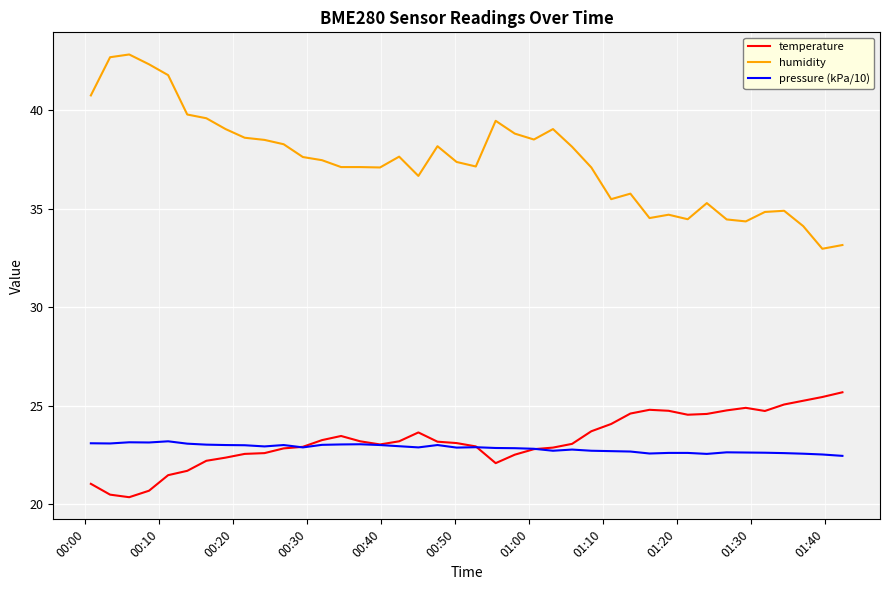

Which series has the widest spread of values?

humidity